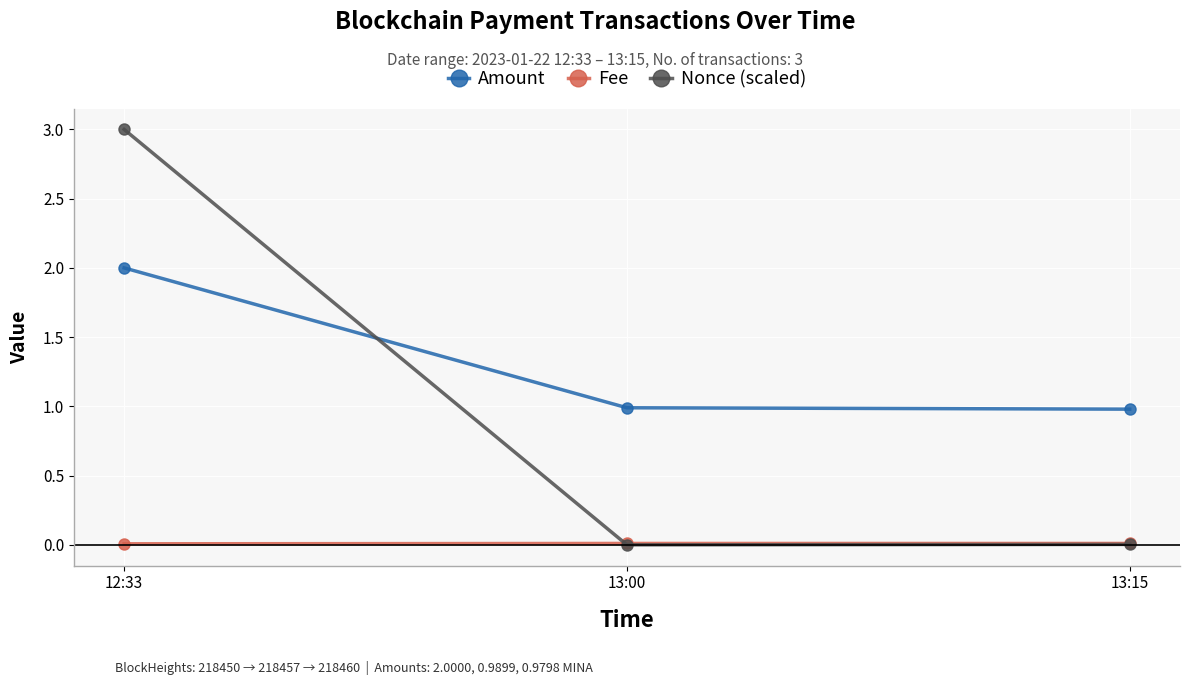

What is the label of the 2nd point from the left?

13:00